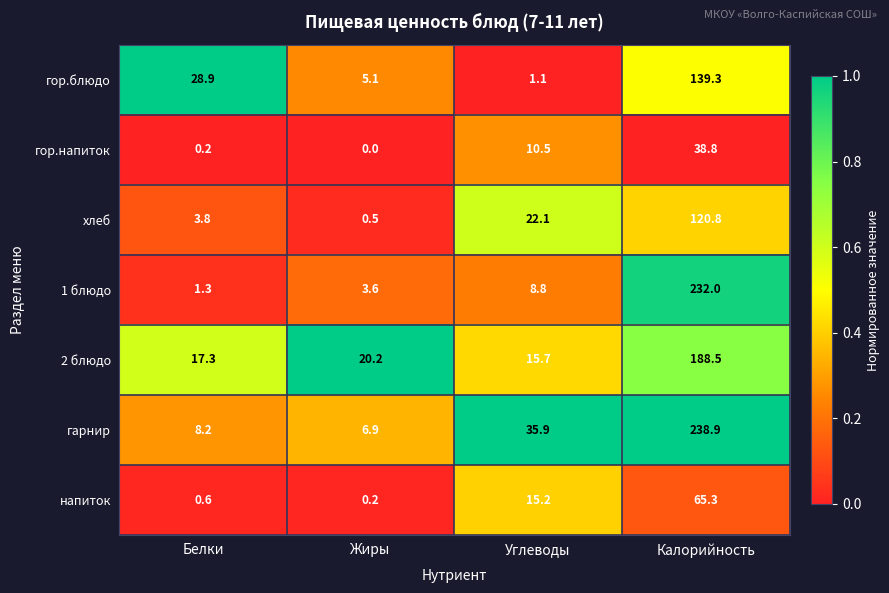

Is the value of напиток at Углеводы greater than the value of гор.напиток at Калорийность?

No